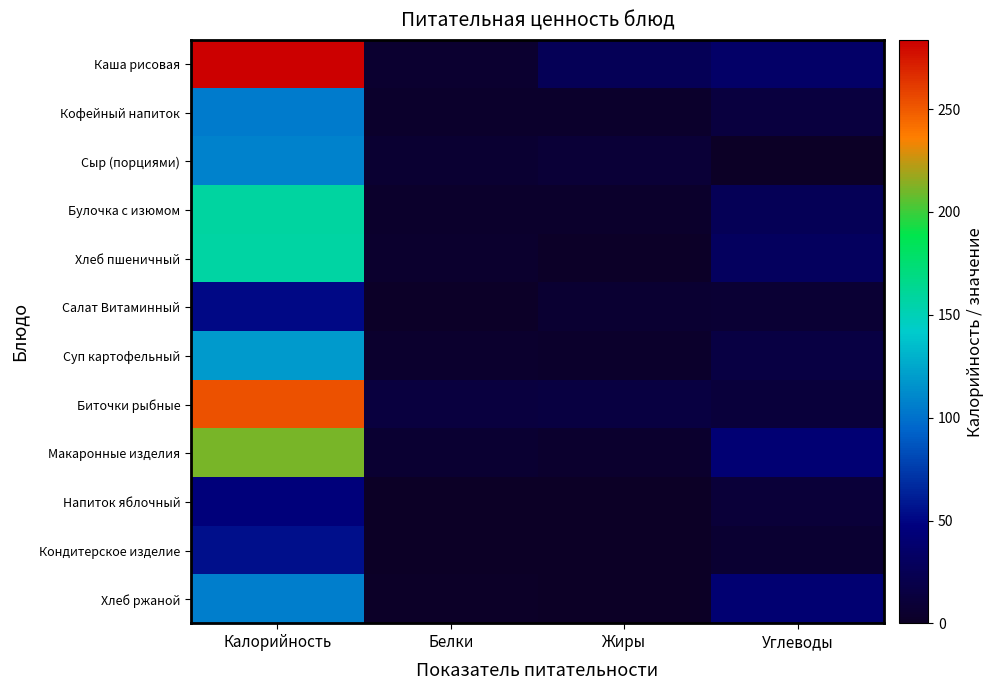

Reading right to left, list all the values displayed in this chart.

Каша рисовая: Углеводы=35.0	Жиры=26.3	Белки=6.3	Калорийность=283.6
Кофейный напиток: Углеводы=13.7	Жиры=3.8	Белки=3.9	Калорийность=104.9
Сыр (порциями): Углеводы=0.0	Жиры=8.9	Белки=7.0	Калорийность=107.5
Булочка с изюмом: Углеводы=26.5	Жиры=3.8	Белки=4.4	Калорийность=157.7
Хлеб пшеничный: Углеводы=30.8	Жиры=1.7	Белки=4.5	Калорийность=157.0
Салат Витаминный: Углеводы=8.4	Жиры=7.0	Белки=1.7	Калорийность=51.4
Суп картофельный: Углеводы=16.5	Жиры=3.5	Белки=5.5	Калорийность=118.6
Биточки рыбные: Углеводы=11.2	Жиры=15.1	Белки=13.5	Калорийность=253.6
Макаронные изделия: Углеводы=41.2	Жиры=4.9	Белки=7.0	Калорийность=211.0
Напиток яблочный: Углеводы=11.0	Жиры=0.1	Белки=0.1	Калорийность=44.6
Кондитерское изделие: Углеводы=7.3	Жиры=0.4	Белки=0.8	Калорийность=55.2
Хлеб ржаной: Углеводы=40.0	Жиры=0.7	Белки=2.0	Калорийность=106.0